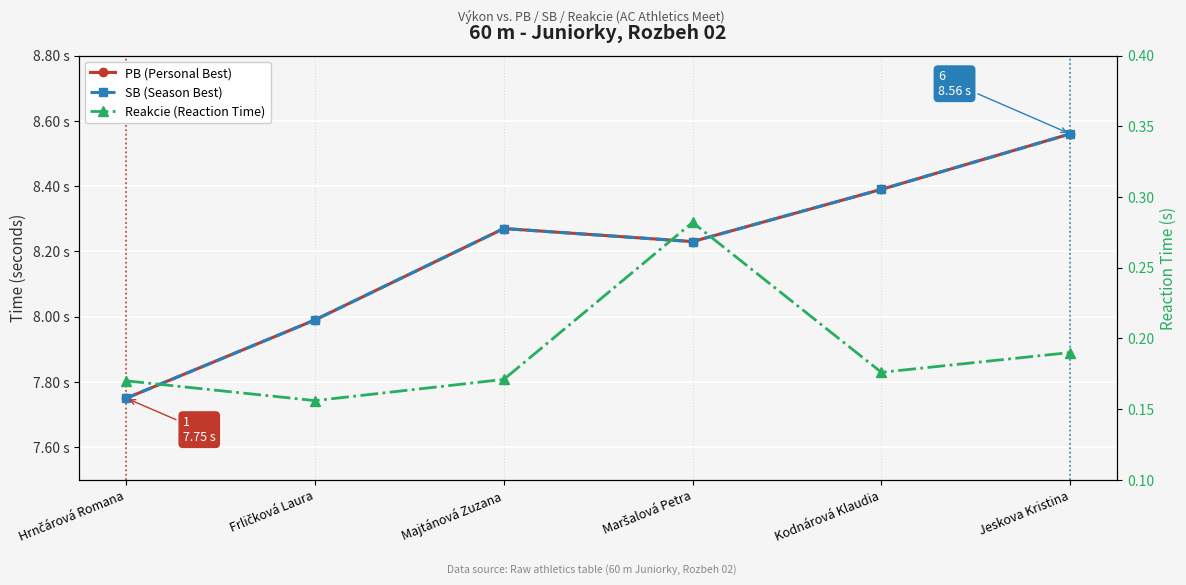

In SB (Season Best), how many points are higher than both neighbors (excluding endpoints)?

1